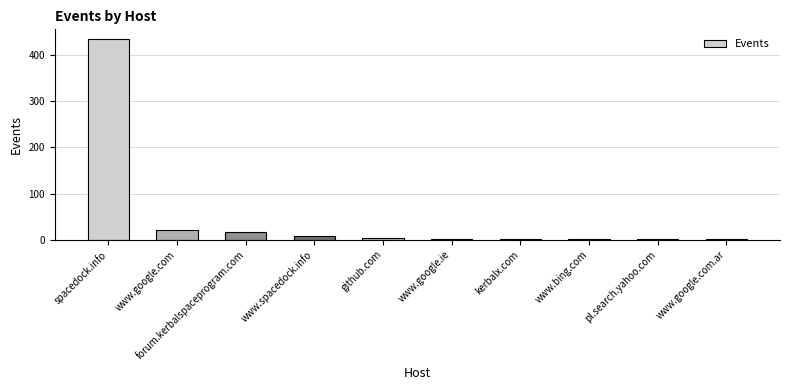

Approximately how many times larger is the value at forum.kerbalspaceprogram.com compared to kerbalx.com?

8.0